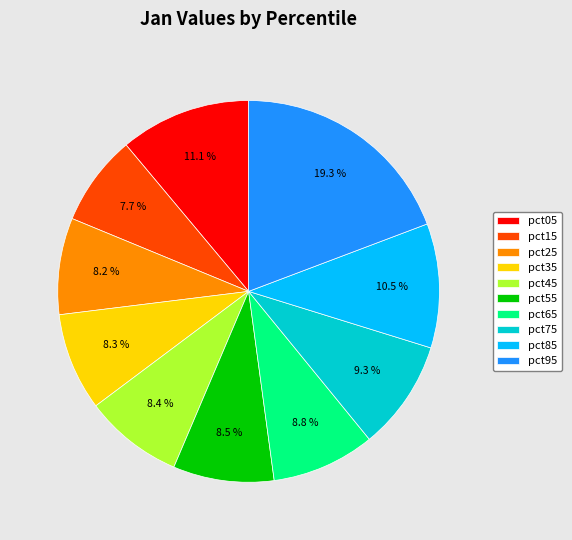

Which has a higher value, pct85 or pct45?

pct85